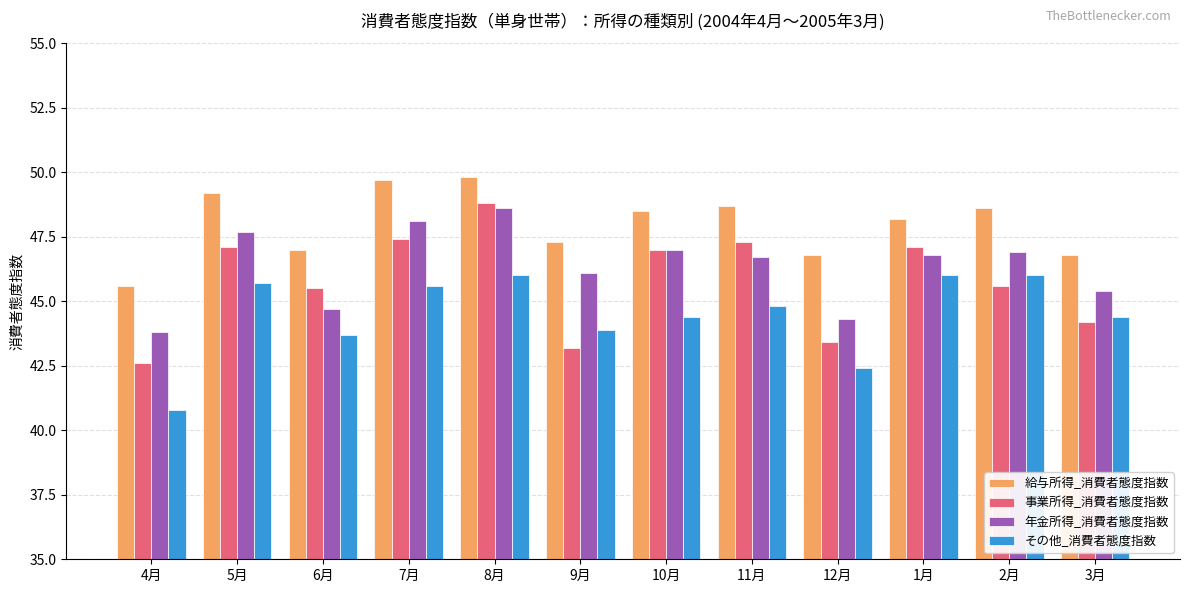

What are all the series names shown in the legend?

給与所得_消費者態度指数, 事業所得_消費者態度指数, 年金所得_消費者態度指数, その他_消費者態度指数